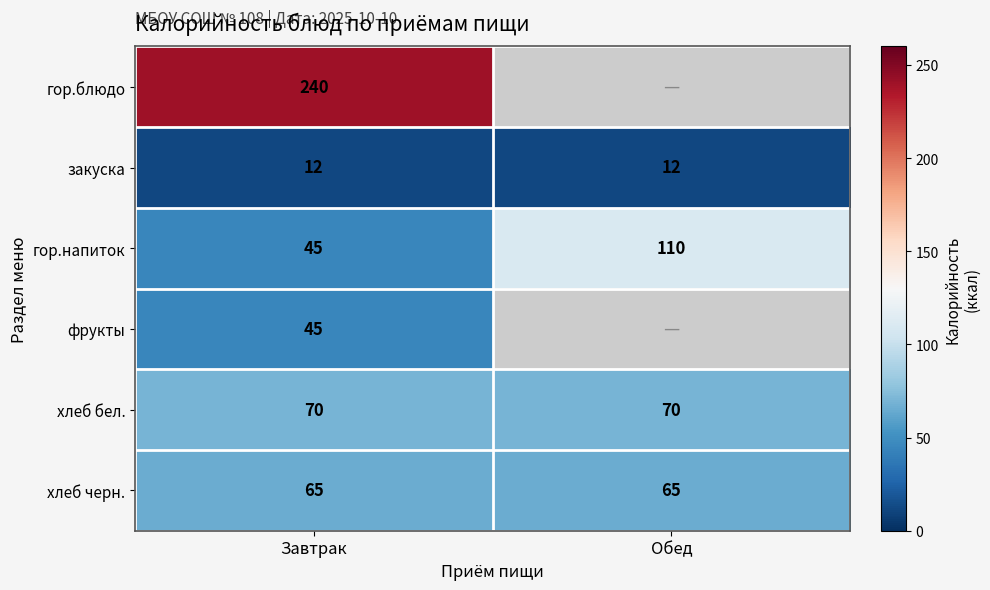

The value of гор.напиток at Завтрак is 70. True or false?

False